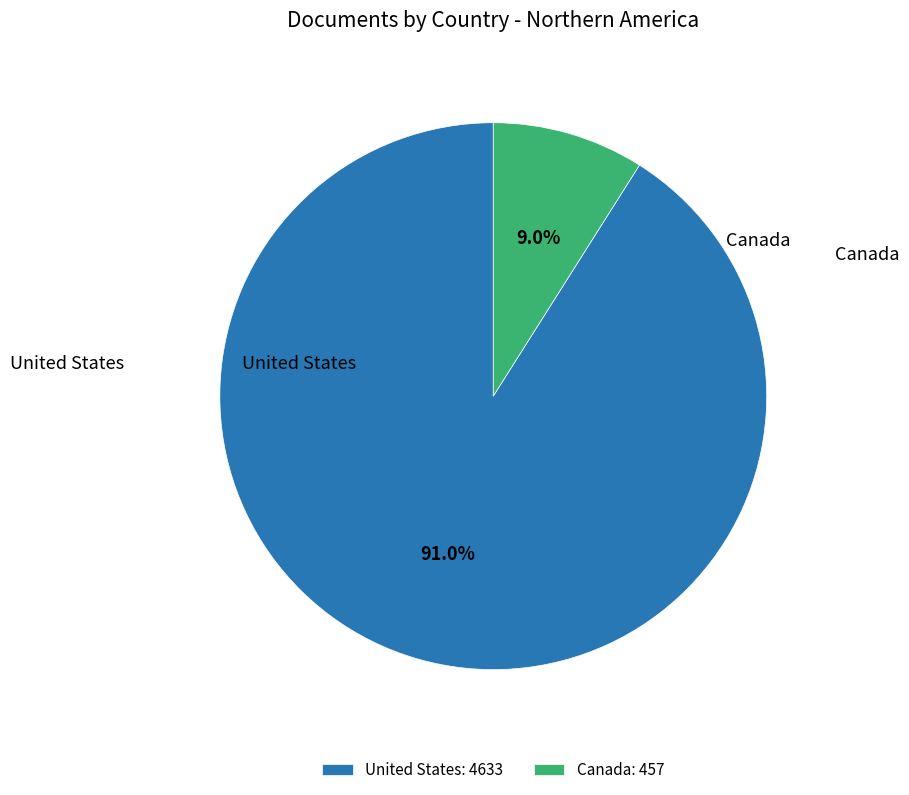

Which slice is the smallest?

Canada